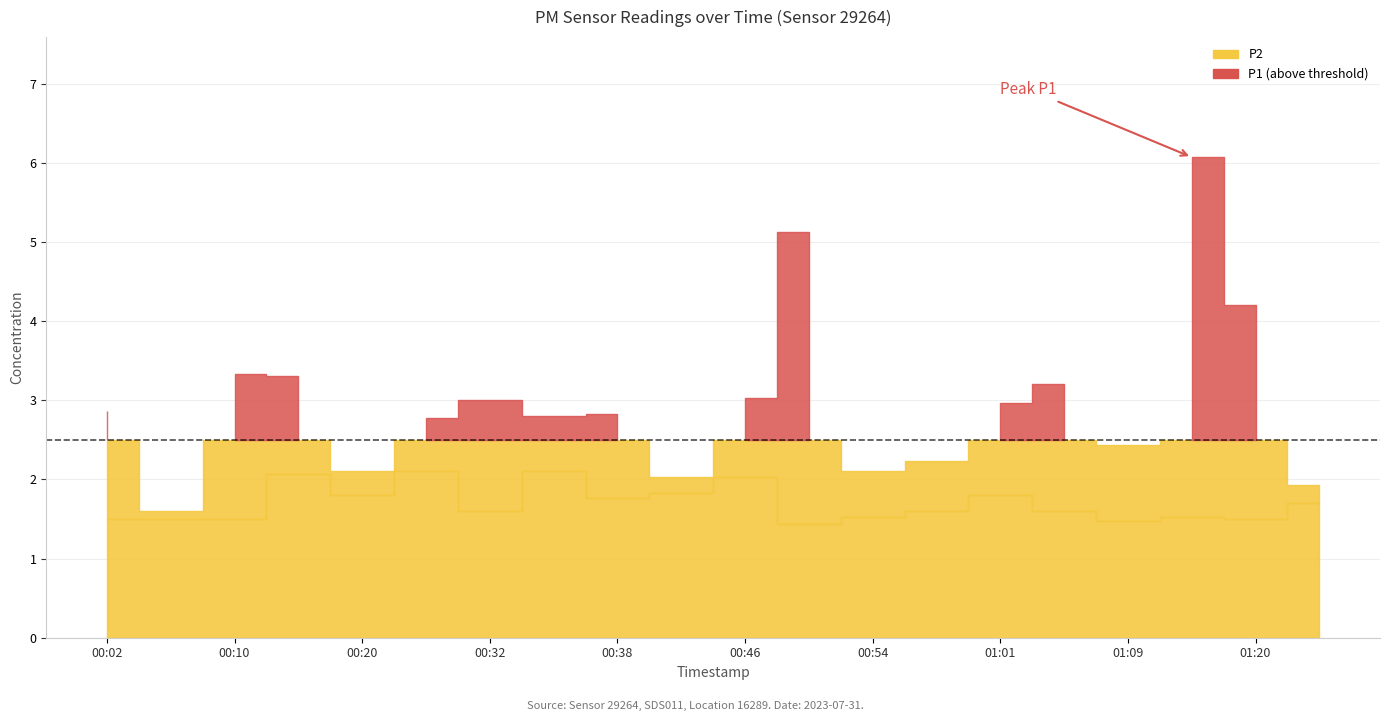

Reading right to left, list all the values displayed in this chart.

P1: 1.9	4.2	6.1	2.4	3.2	3.0	2.2	2.1	5.1	3.0	2.0	2.8	2.8	3.0	2.8	2.1	3.3	3.3	1.6	2.9
P2: 1.7	1.5	1.5	1.5	1.6	1.8	1.6	1.5	1.4	2.0	1.8	1.8	2.1	1.6	2.1	1.8	2.1	1.5	1.5	1.5